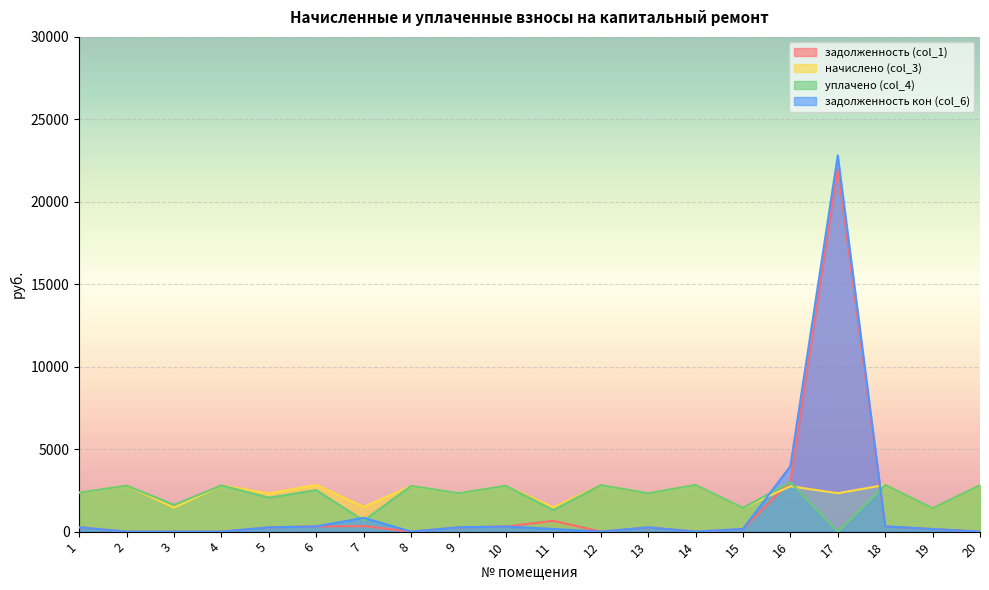

What is the sum of all уплачено (col_4) values?

43514.1